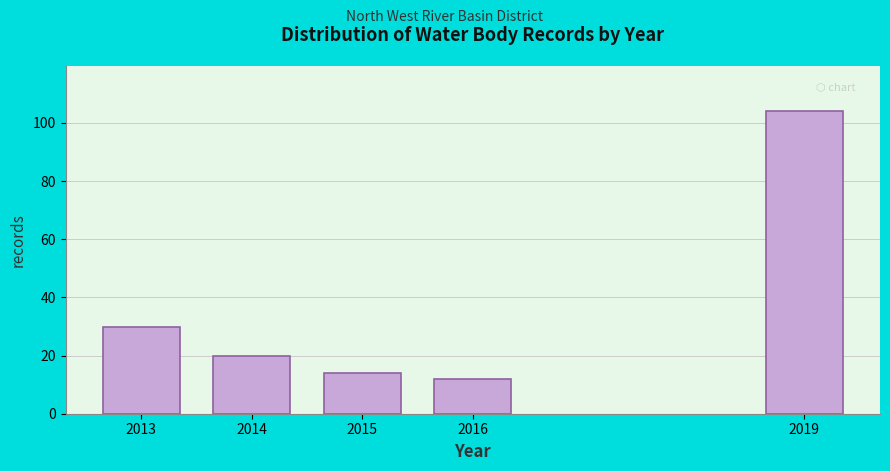

Reading right to left, list all the values displayed in this chart.

104	12	14	20	30